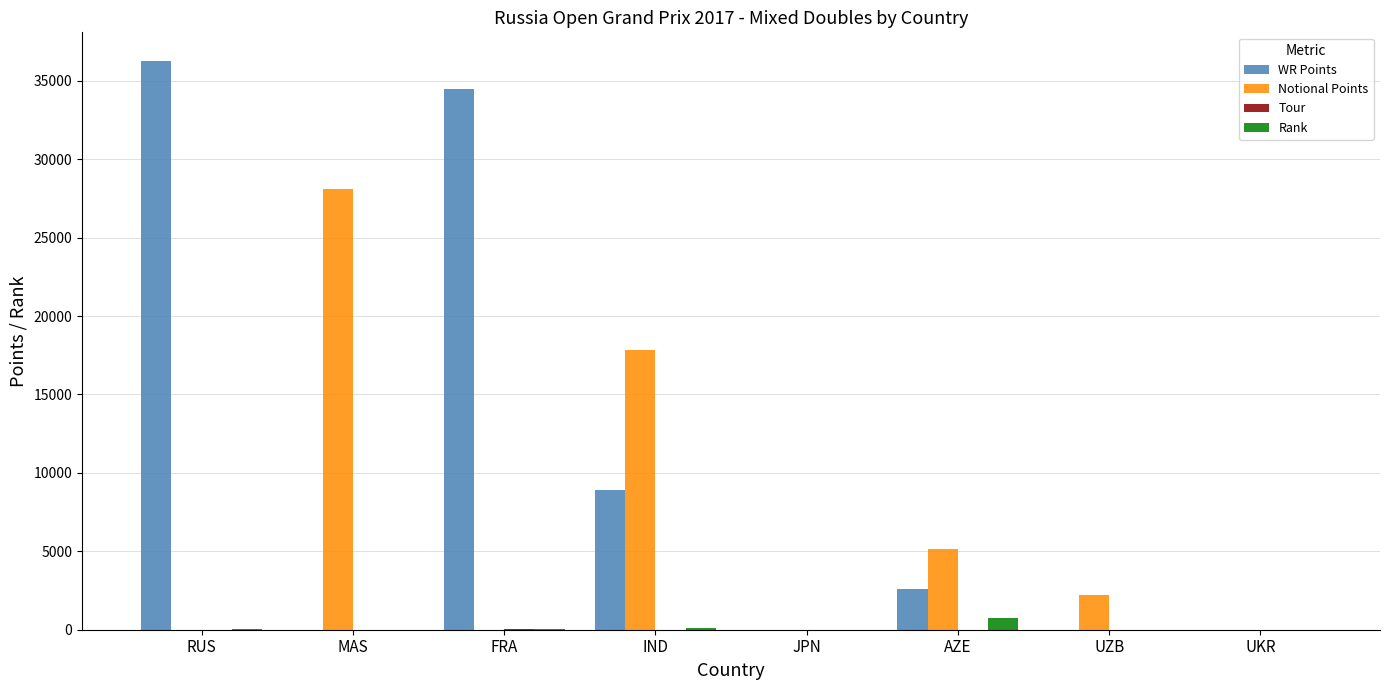

What is the spread (max minus min) of values at FRA?

34483